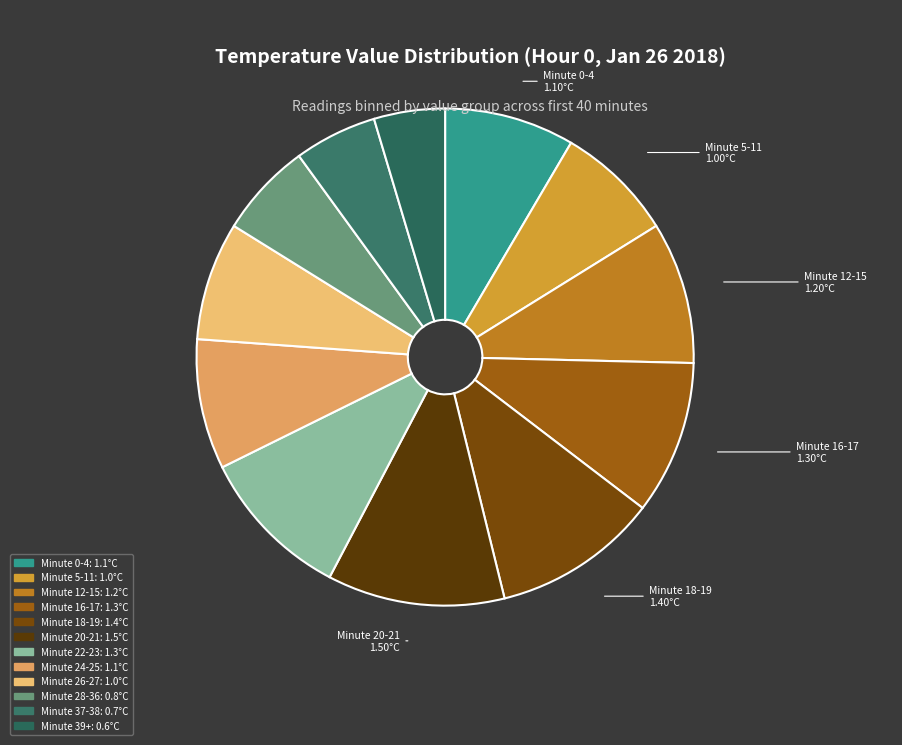

Which category has the biggest portion of the pie?

Minute 20-21